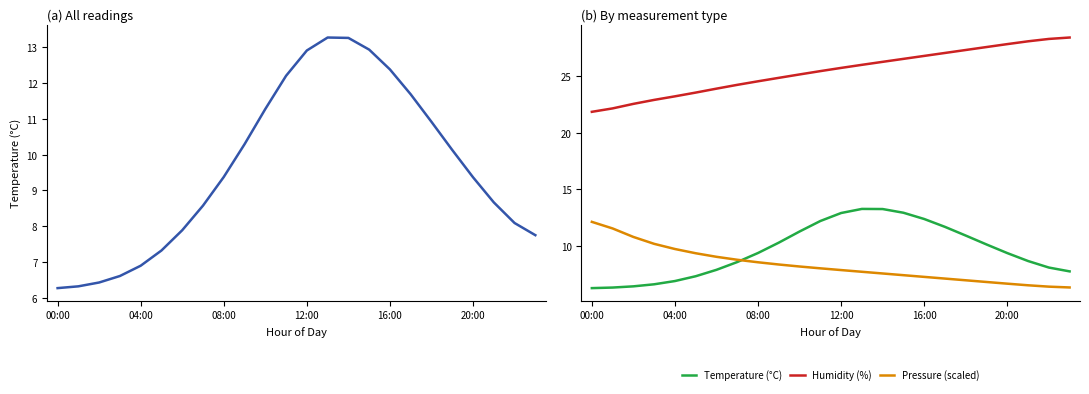

What is the greatest value displayed?

28.4